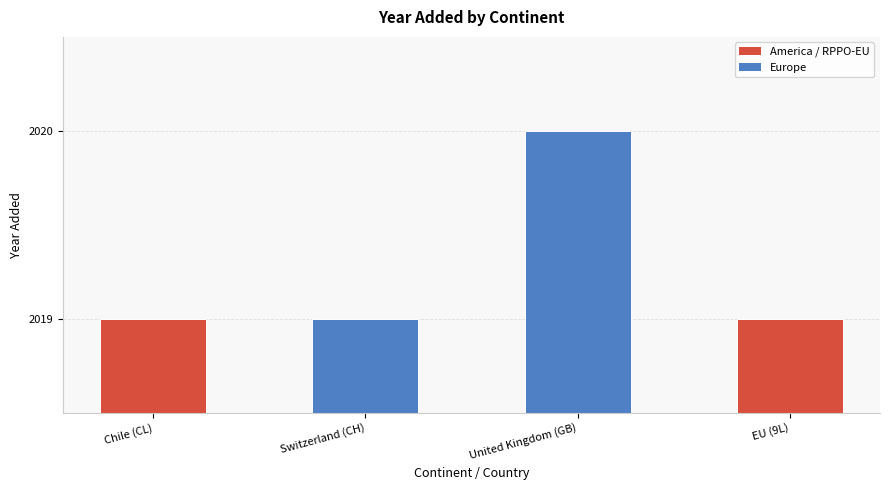

How many distinct data groups are displayed?

1